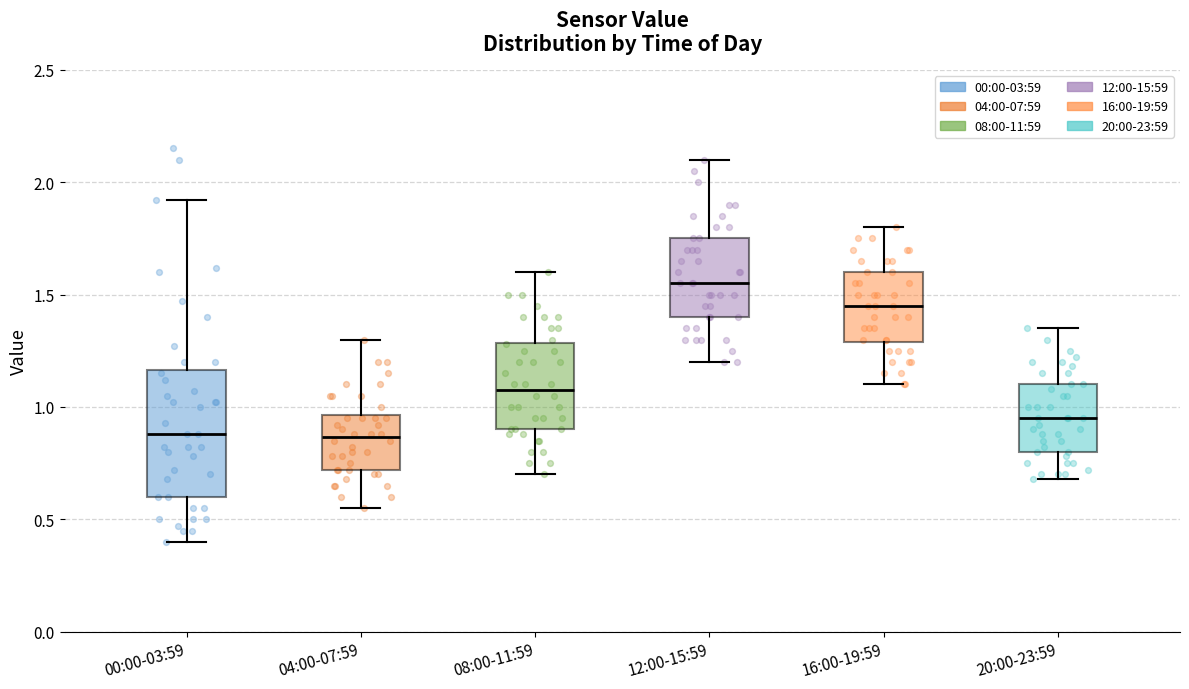

Where is the upper edge of the box for 04:00-07:59 on the y-axis? The values are not printed on the chart, so give them approximately, as read against the axis.

0.95